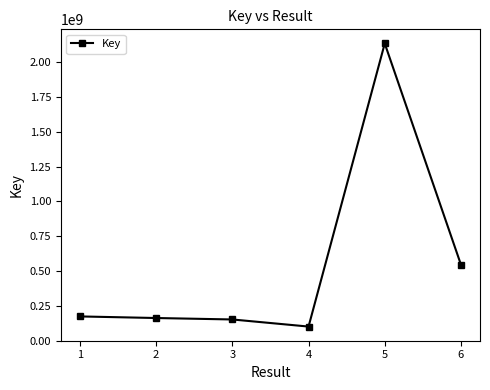

Reading right to left, extract all data points from this chart.

545567605	2136412860	100496199	151577309	161975916	173423818